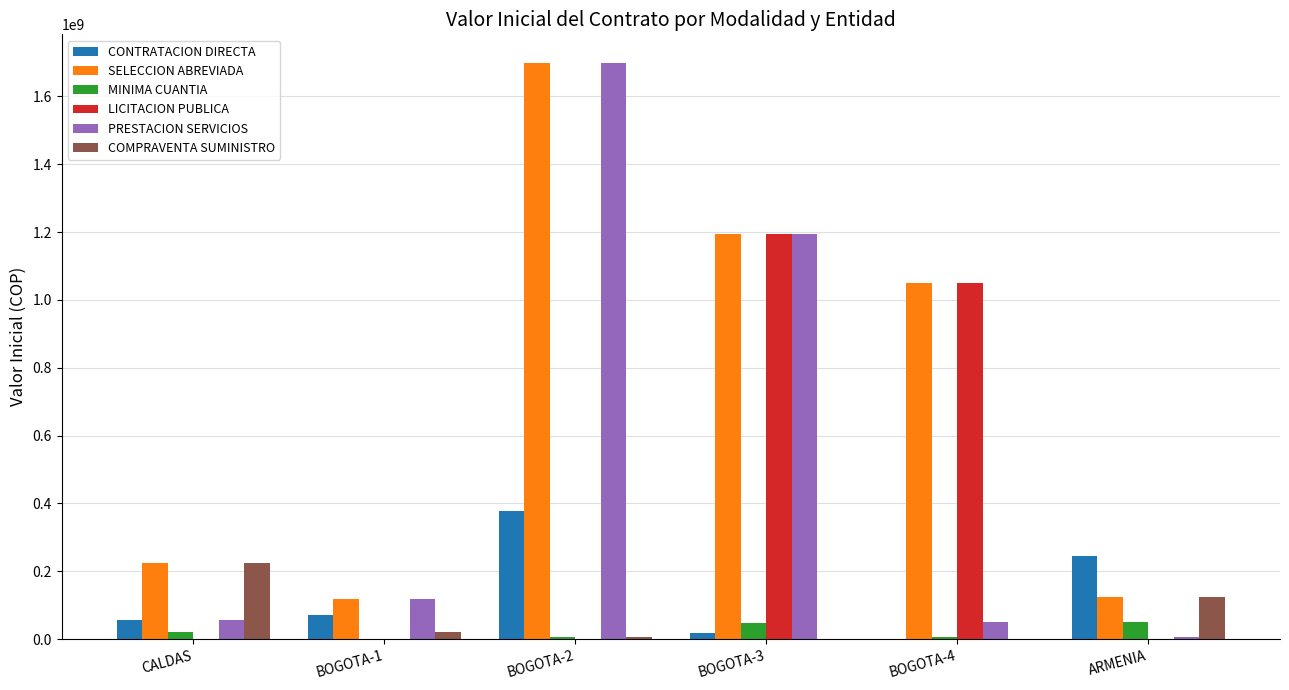

Is it true that SELECCION ABREVIADA equals 1698197223 at BOGOTA-2?

True